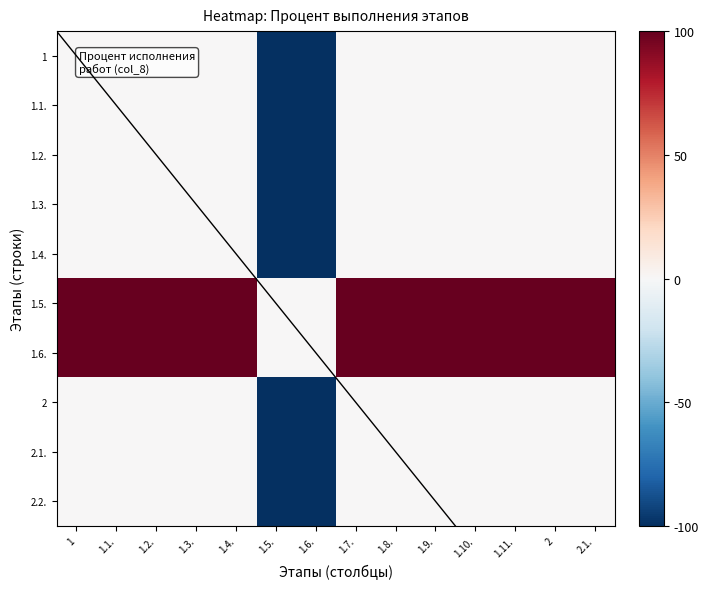

How many series are shown in this chart?

10